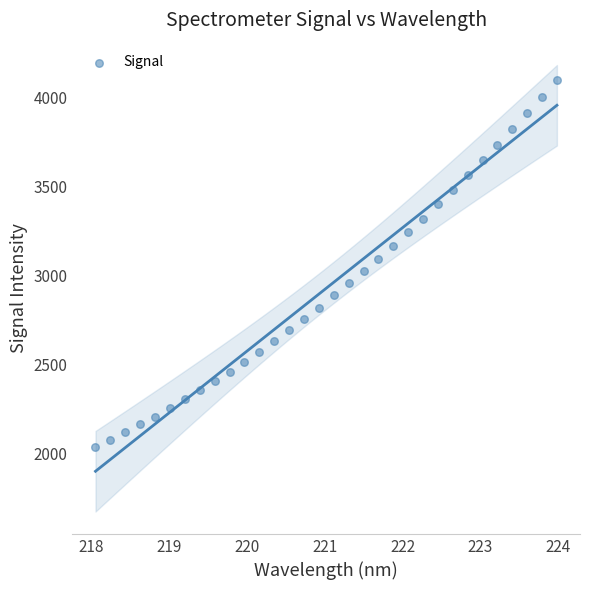

What is the range of Y values (max minus min)?

2064.7